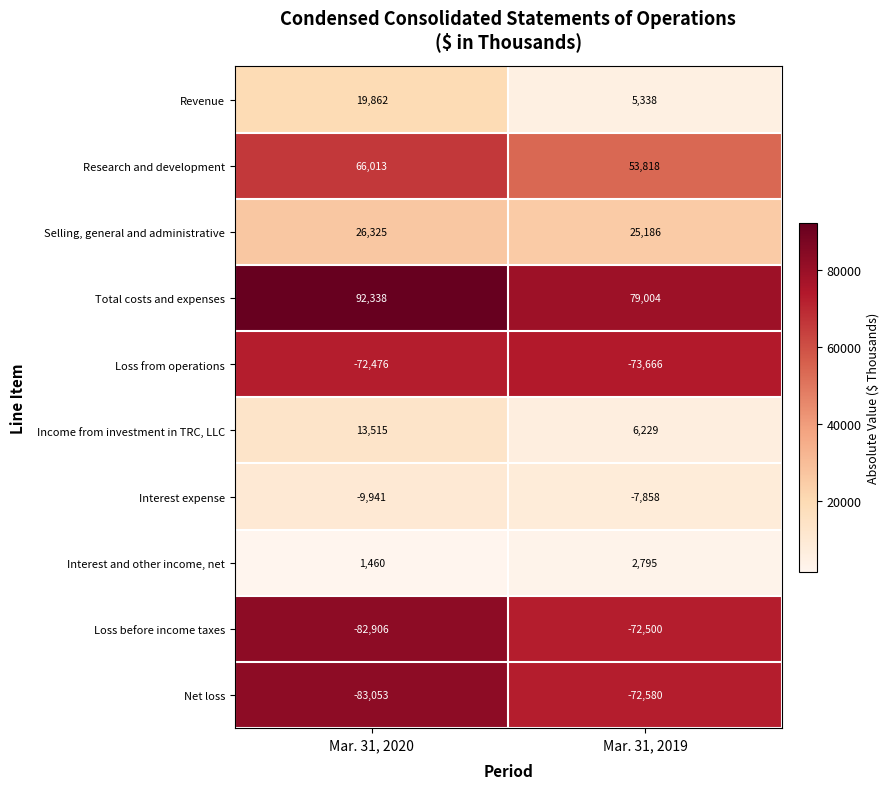

What is the spread (max minus min) of values at Mar. 31, 2020?

175391